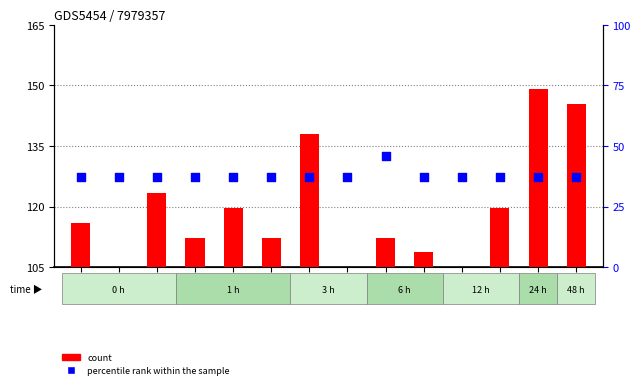

Which series has the widest spread of Y values?

count